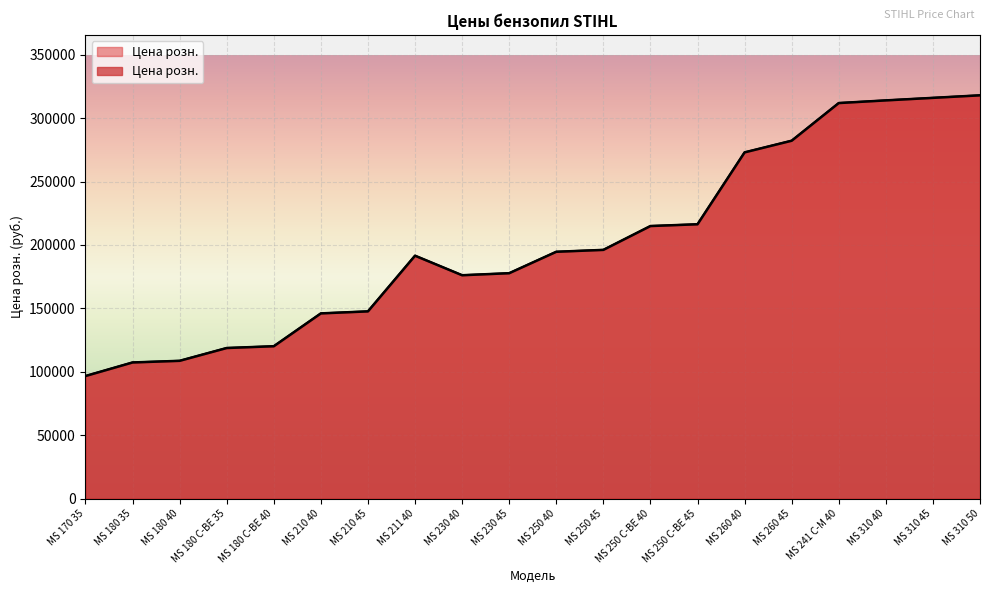

List the labels in order of value, smallest first.

MS 170 35, MS 180 35, MS 180 40, MS 180 C-BE 35, MS 180 C-BE 40, MS 210 40, MS 210 45, MS 230 40, MS 230 45, MS 211 40, MS 250 40, MS 250 45, MS 250 C-BE 40, MS 250 C-BE 45, MS 260 40, MS 260 45, MS 241 C-M 40, MS 310 40, MS 310 45, MS 310 50